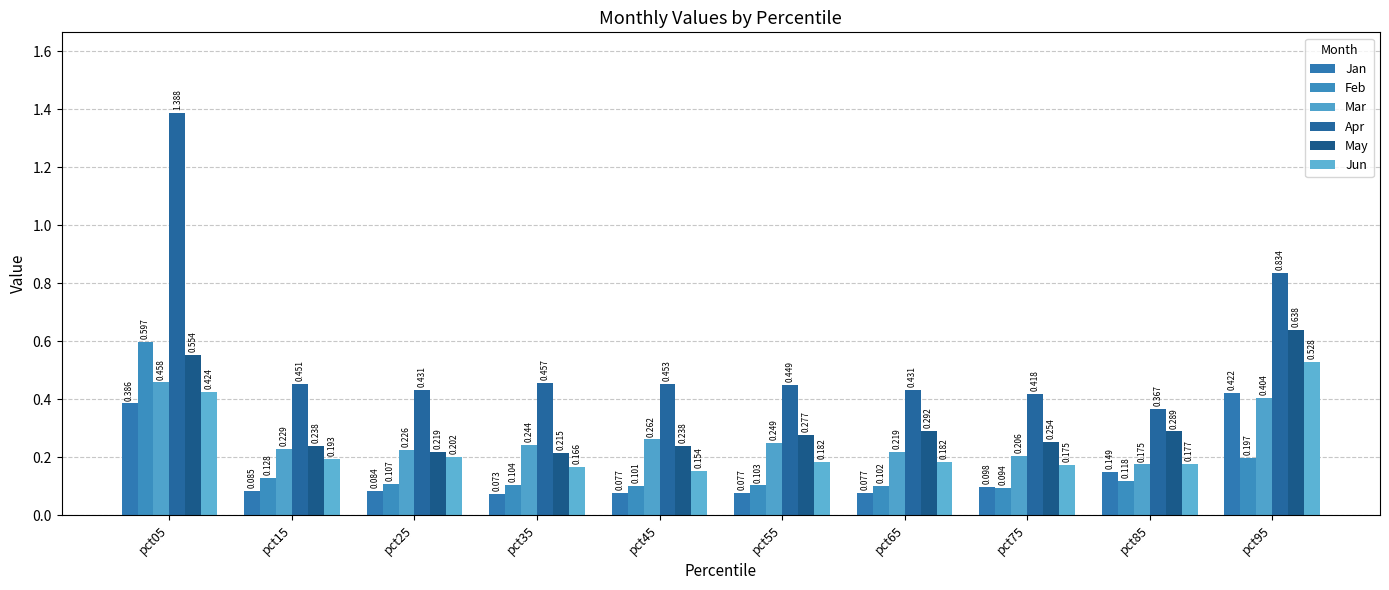

How many bars are there in each group?

6